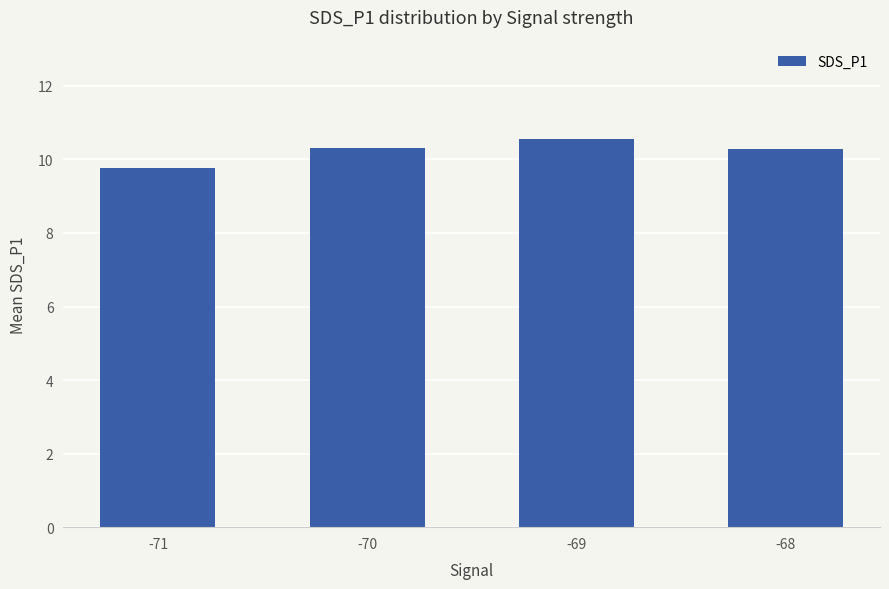

What is the sum of all values?

40.9